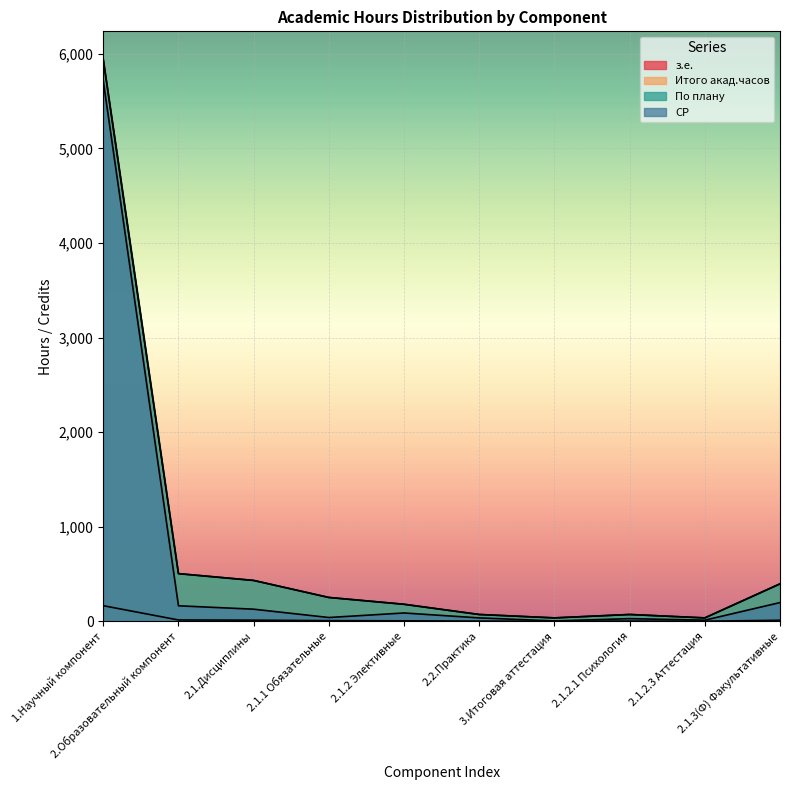

At which label does Итого акад.часов first exceed 252?

1.Научный компонент